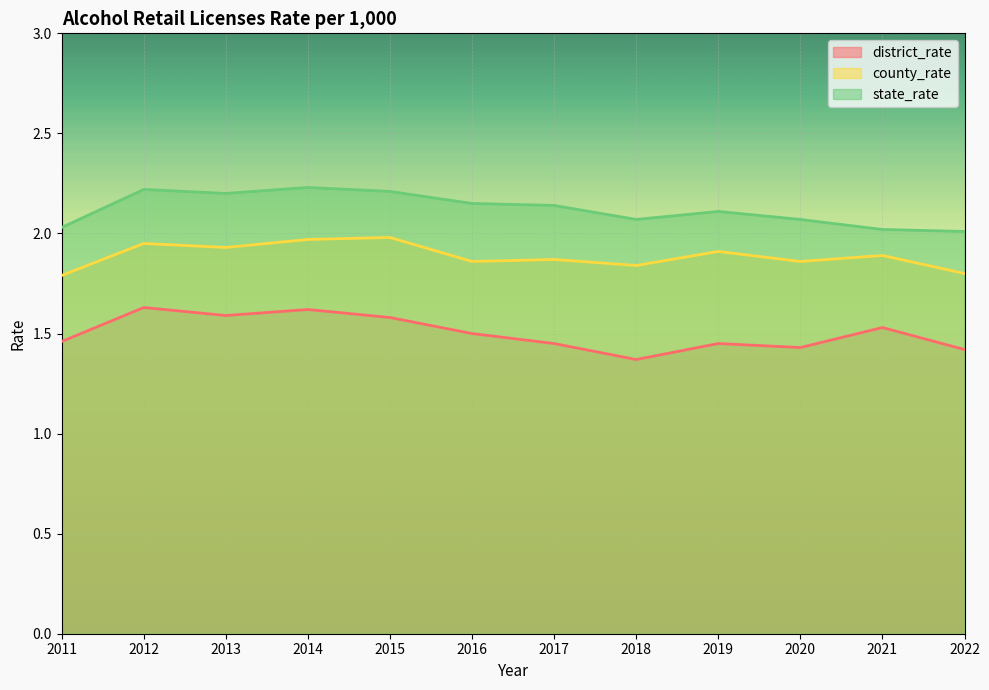

True or false: district_rate has a value of 0.7 at 2021.

False